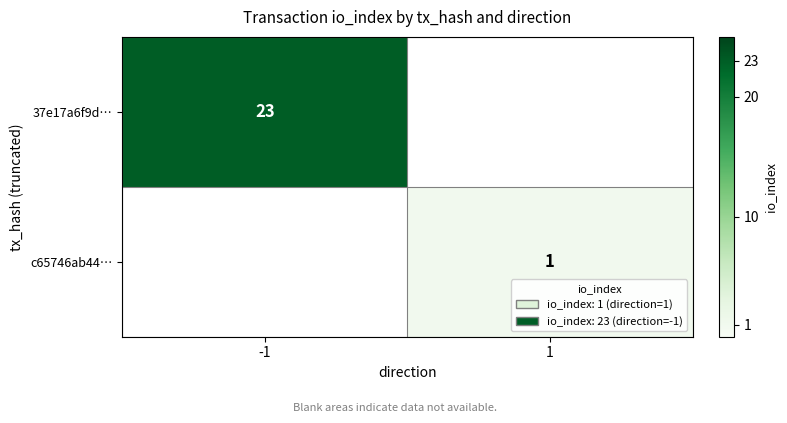

Is the value of c65746ab44… at 1 greater than the value of 37e17a6f9d… at -1?

No